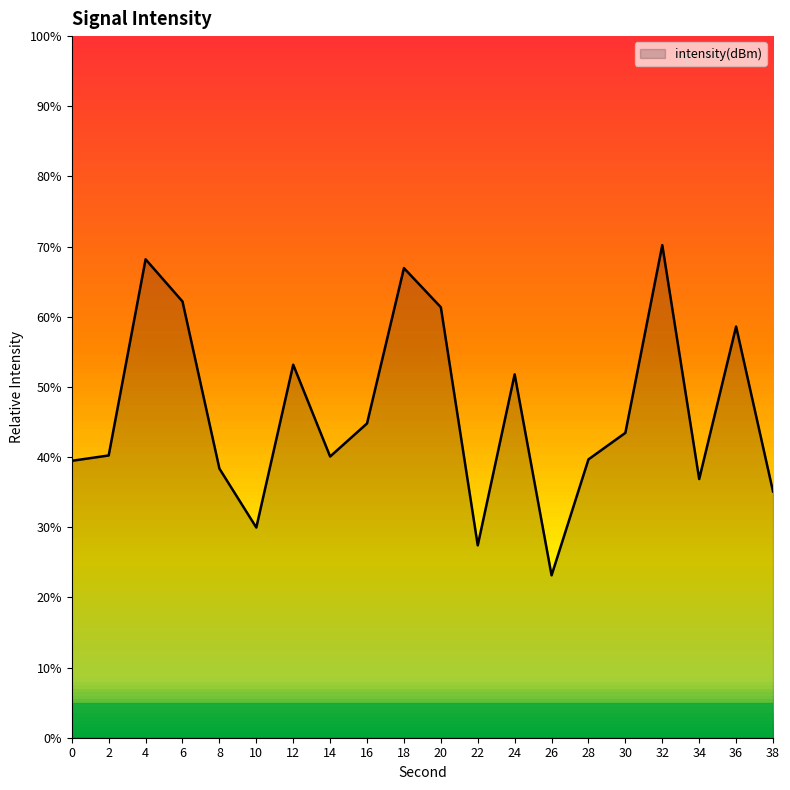

What is the change in value from 10 to 38?

+5.1